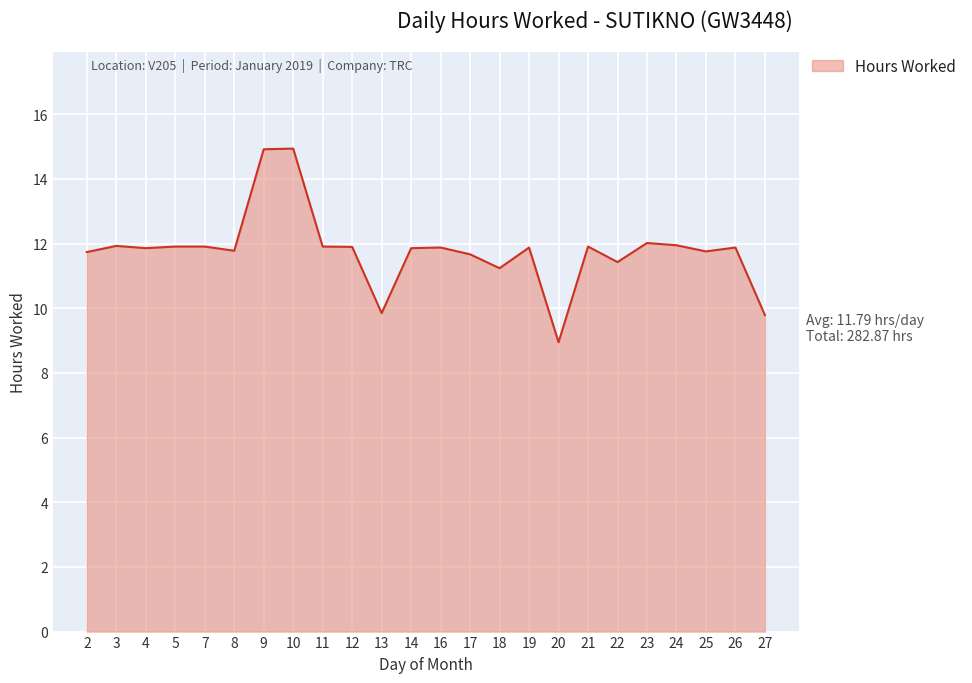

What is the difference between the second highest and minimum values?

6.0